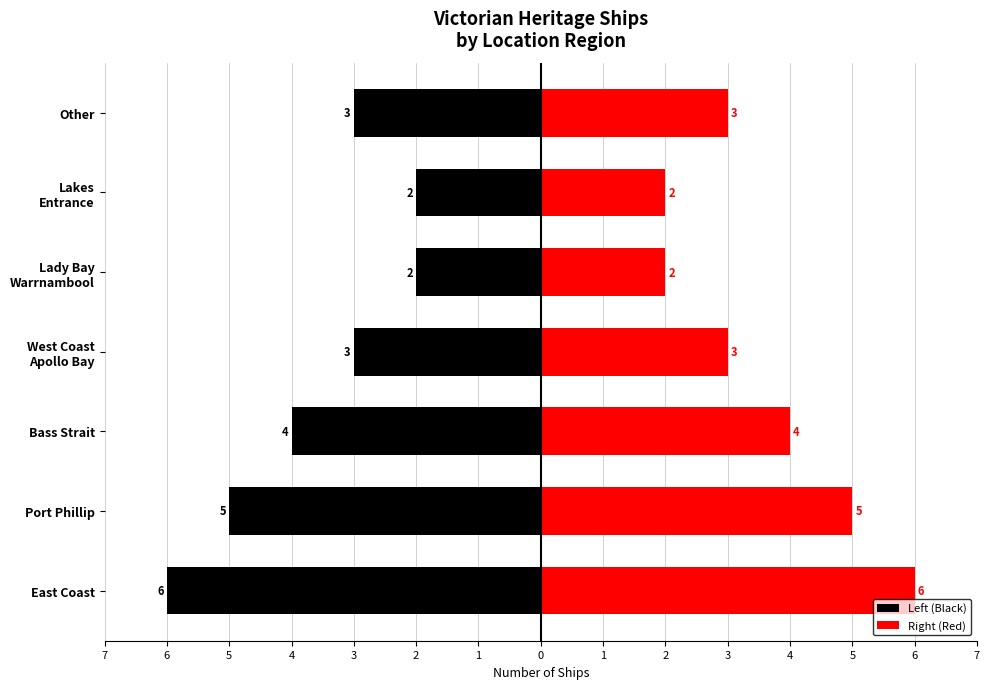

Rank the series at West Coast Apollo Bay from highest to lowest value.

Right (Red), Left (Black)